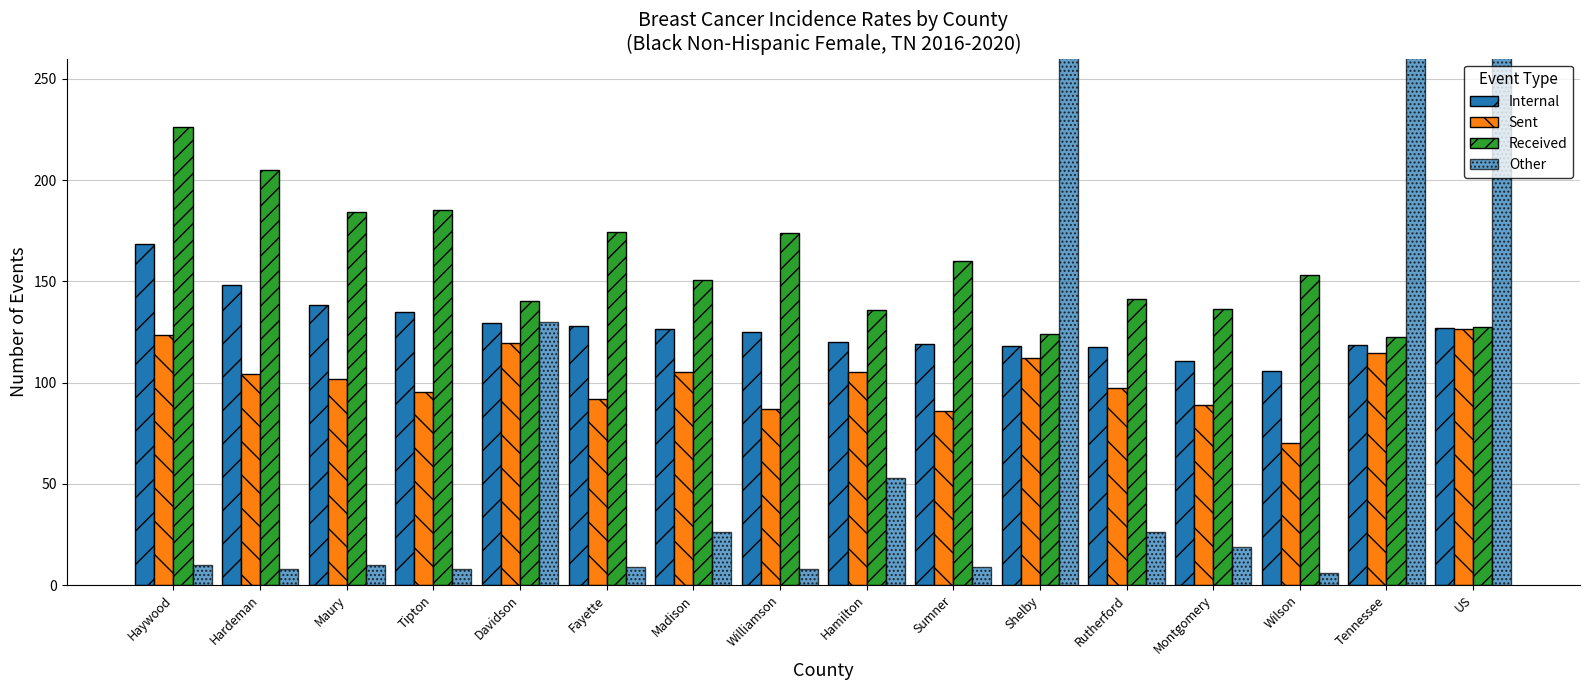

What position from the right is Haywood?

16